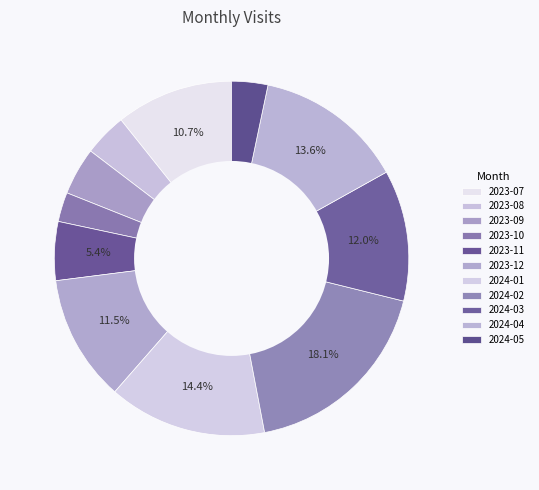

Does any single category account for the majority?

No